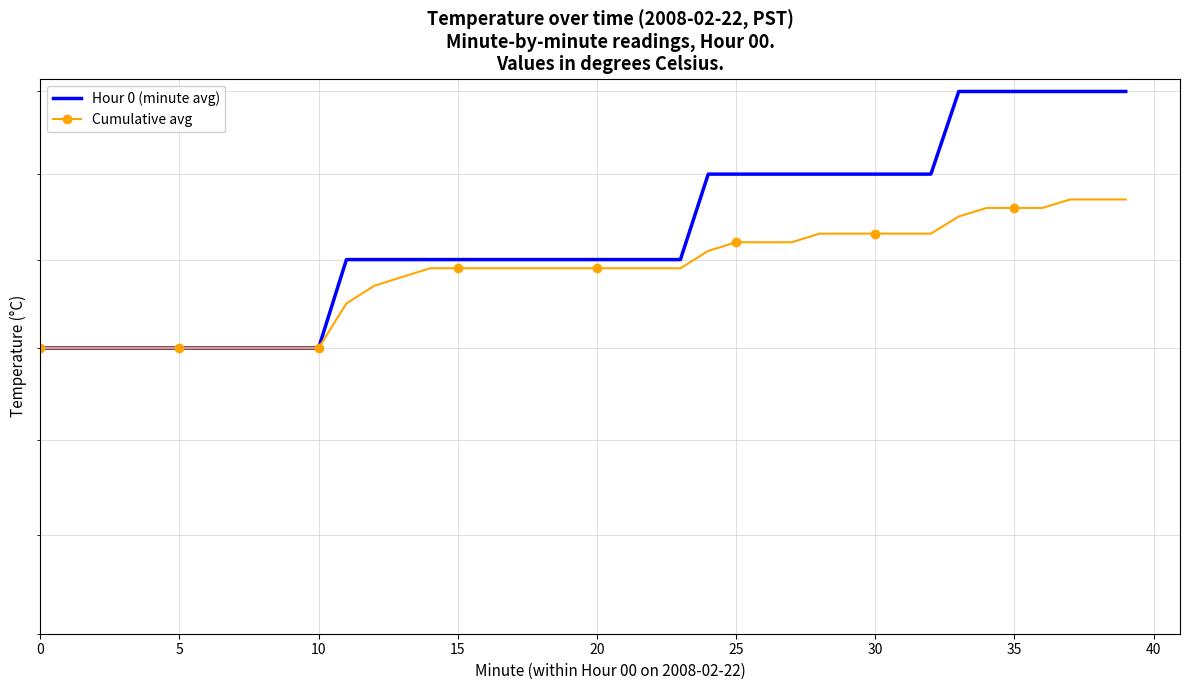

Which has a higher value, 34 or 31?

34